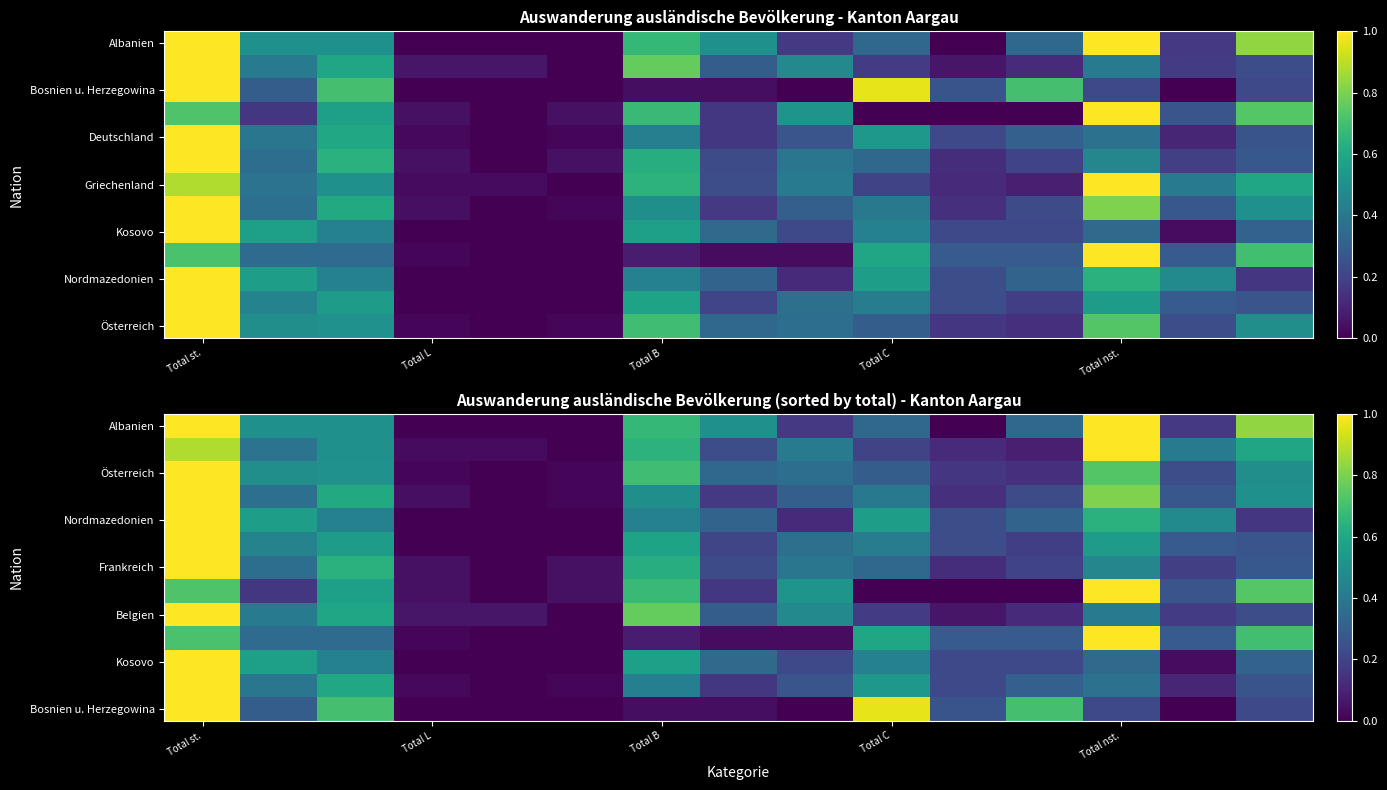

At which category is the sum across all series the highest?

Total st.